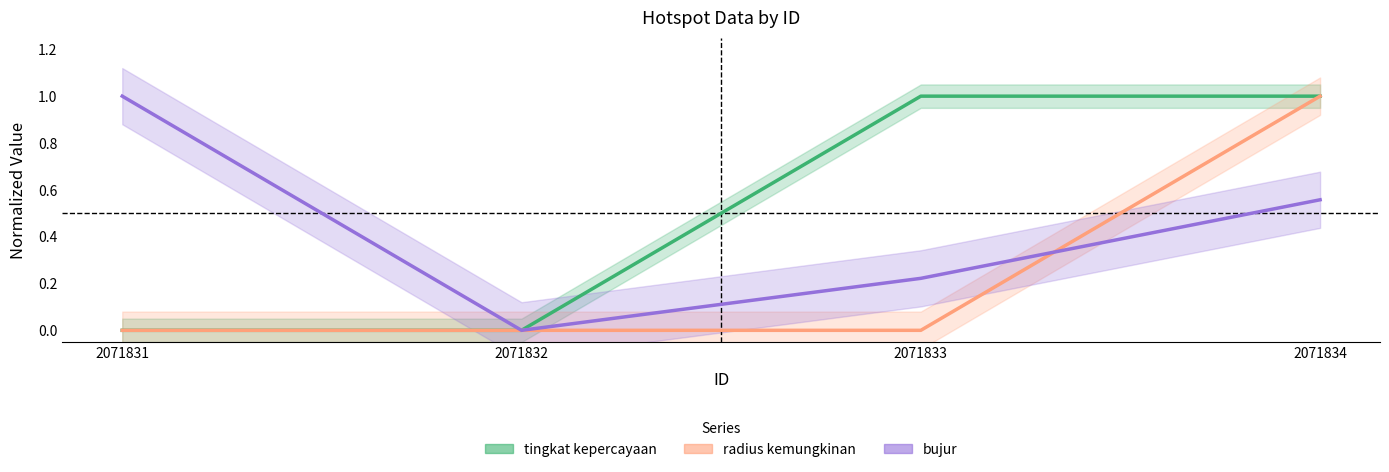

True or false: bujur has a value of 0.2 at 2071833.

True